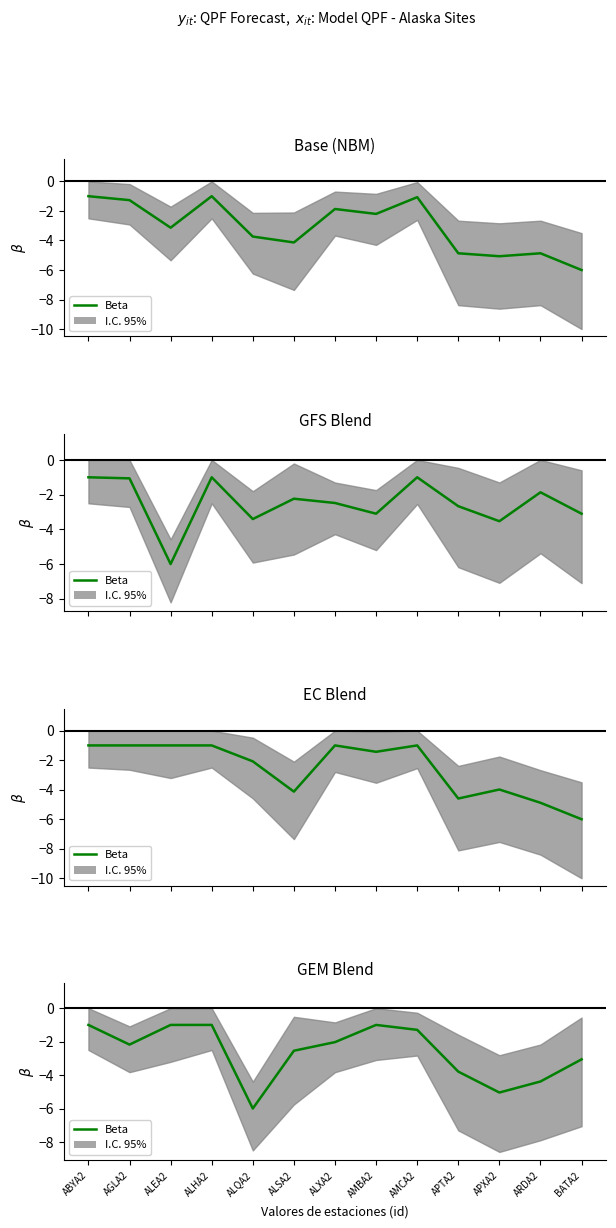

Where is the data nearest to the value -3?

BATA2